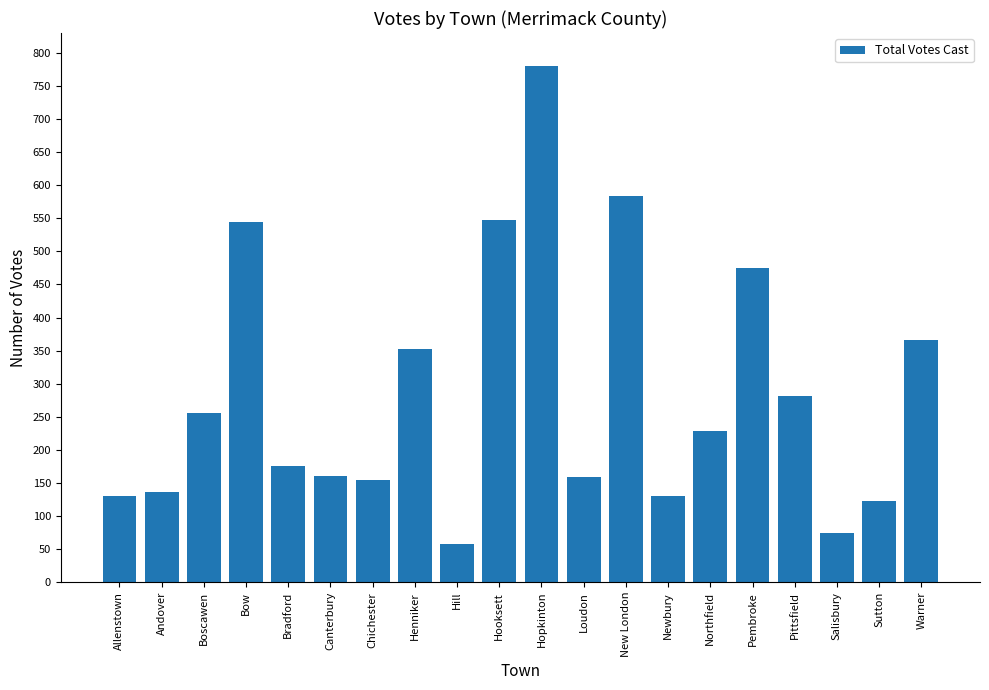

How many data points does each series have?

20